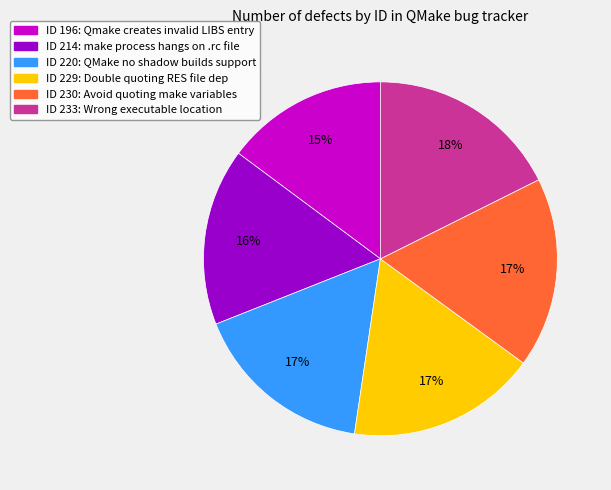

To the nearest percent, what is the average slice percentage?

17%